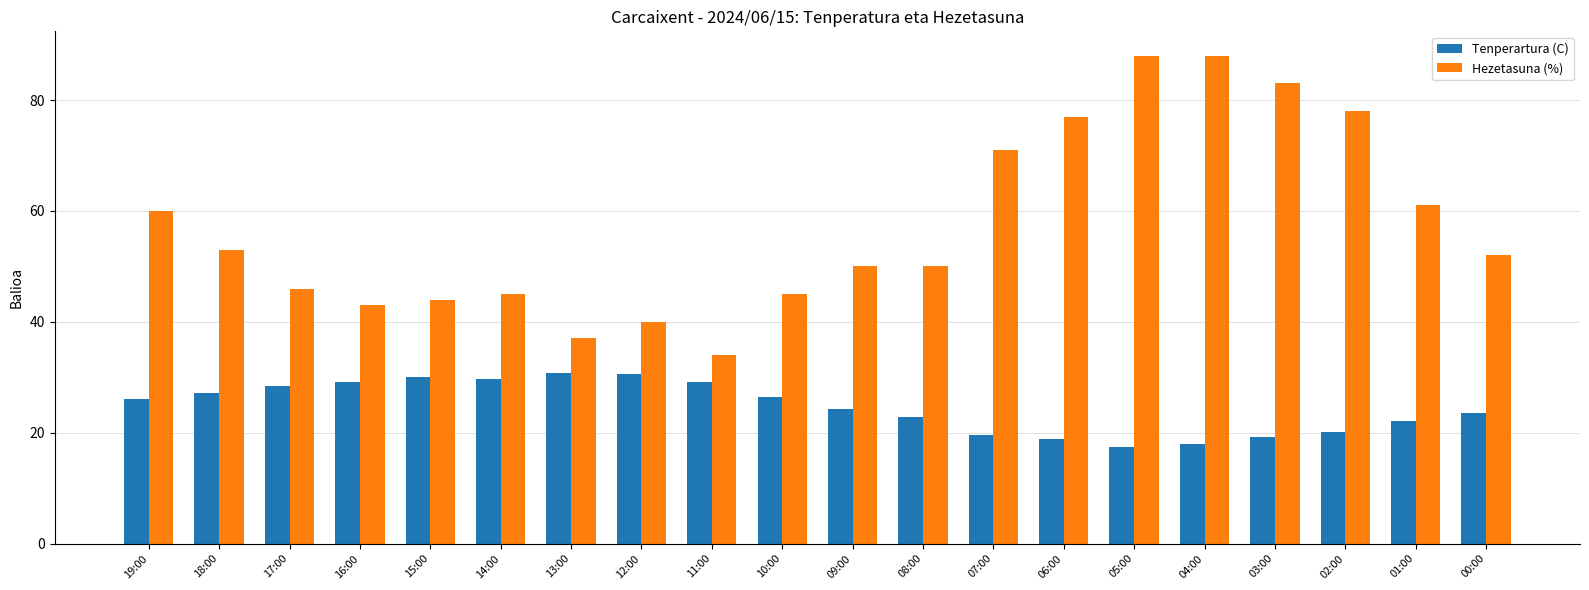

What is the average value of the Tenperartura (C) series?

24.7